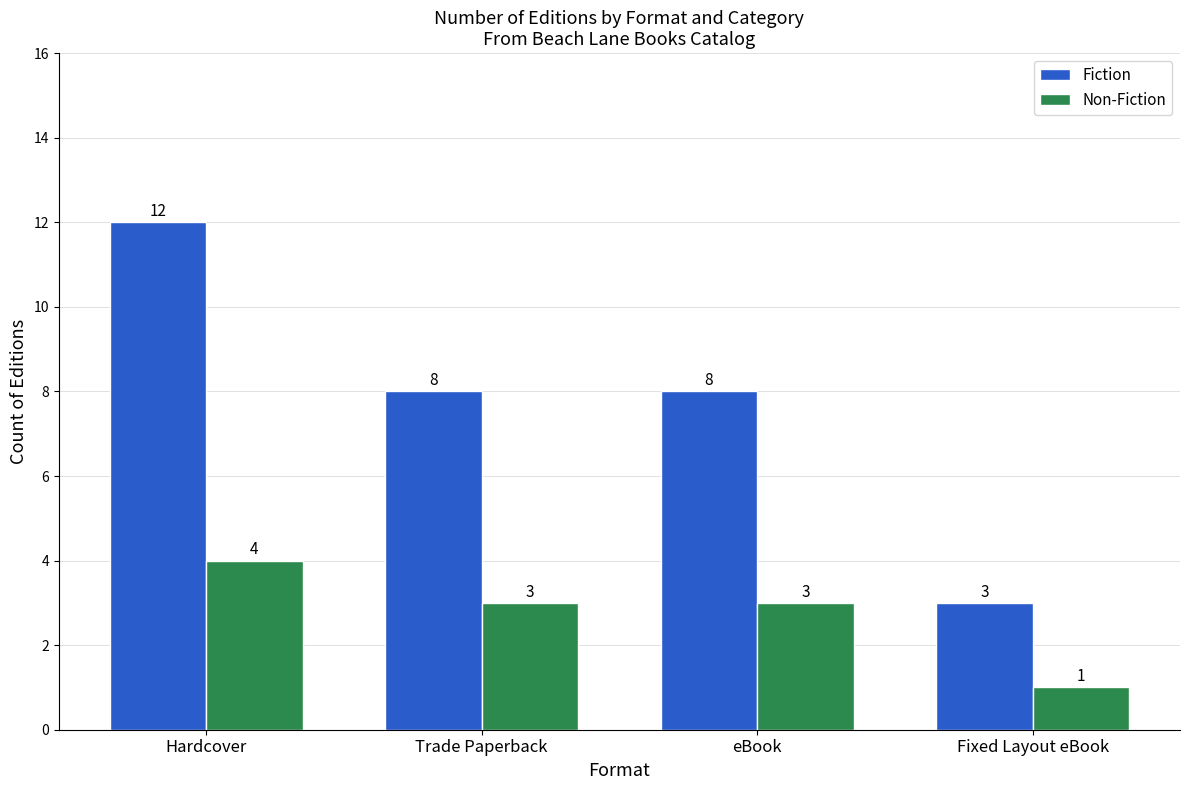

Where does the Non-Fiction series first go above 3?

Hardcover